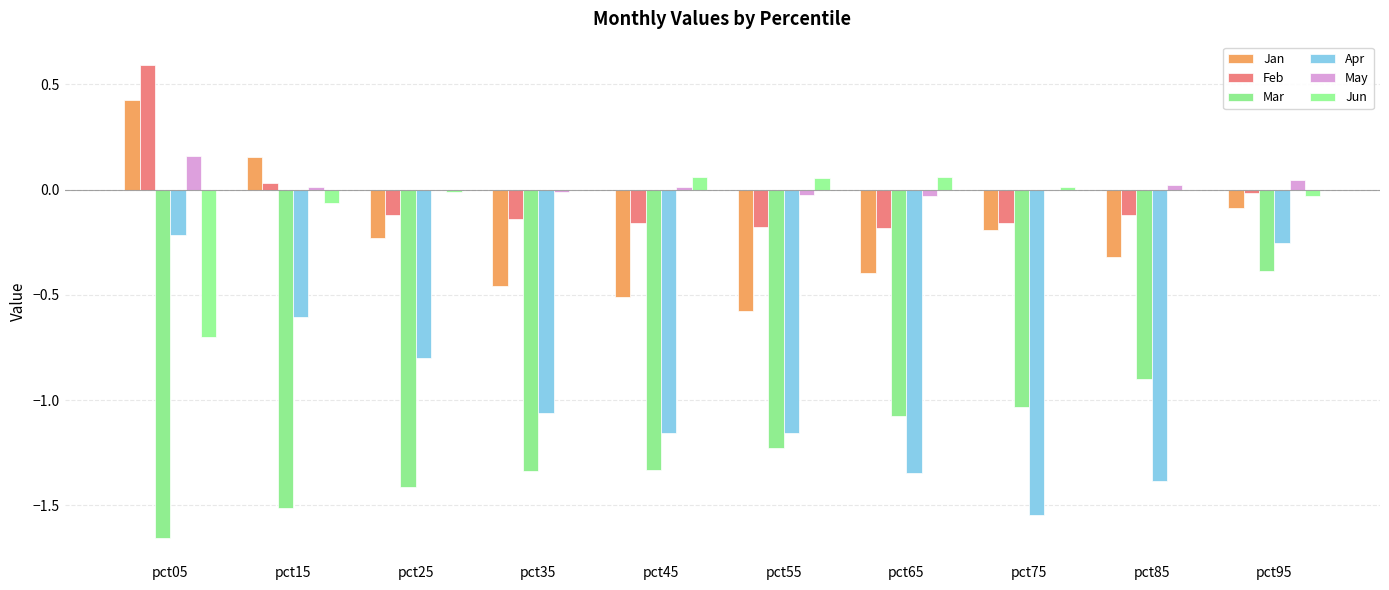

What is the value of the Jan bar at the 7th from the left?

-0.4